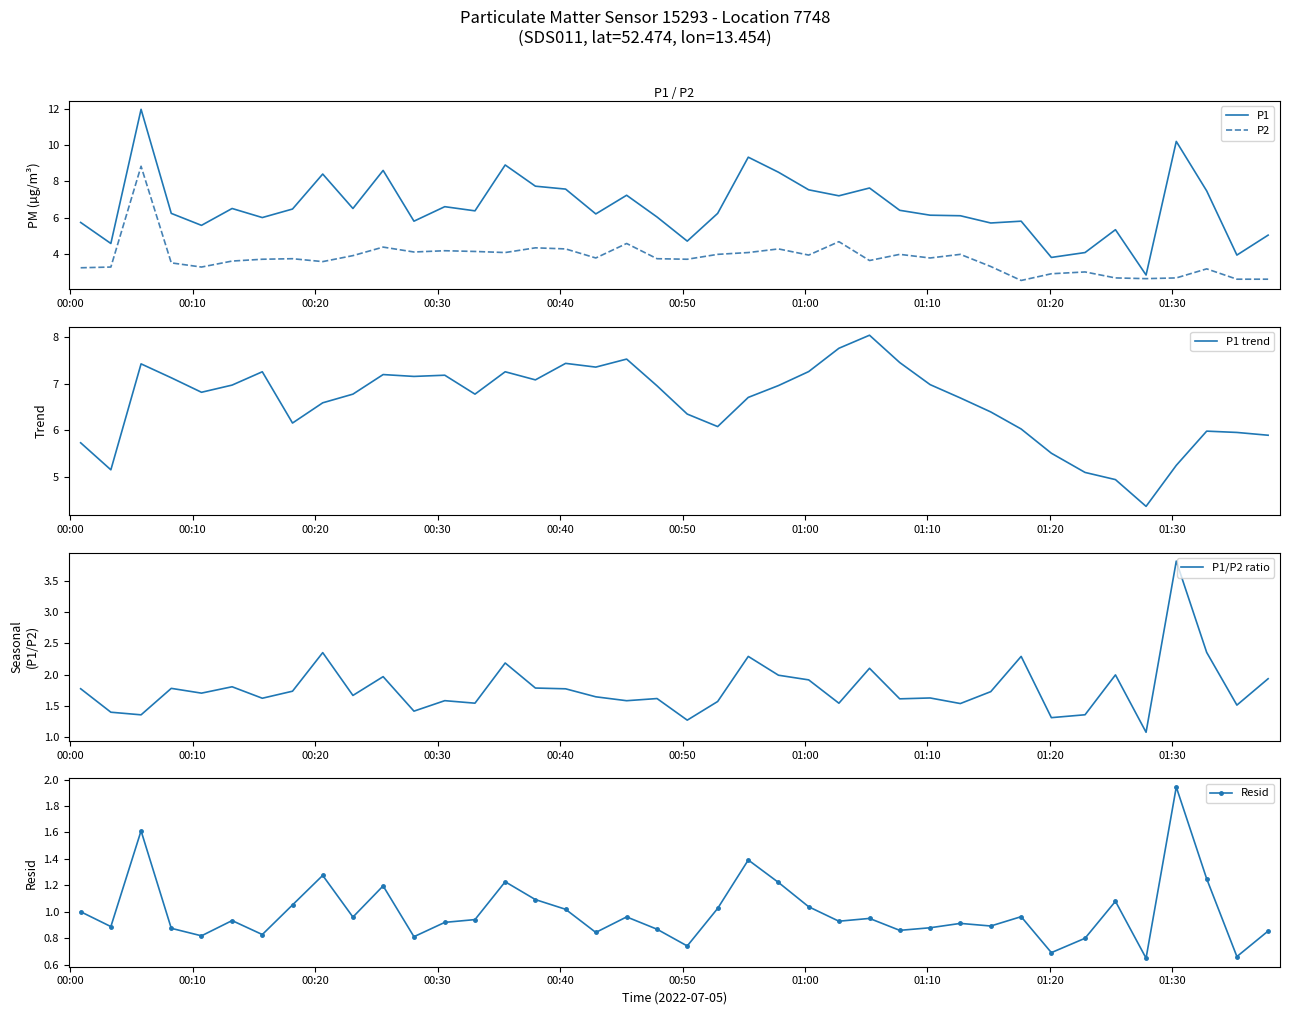

What is the highest value of the P1 trend series?

8.0